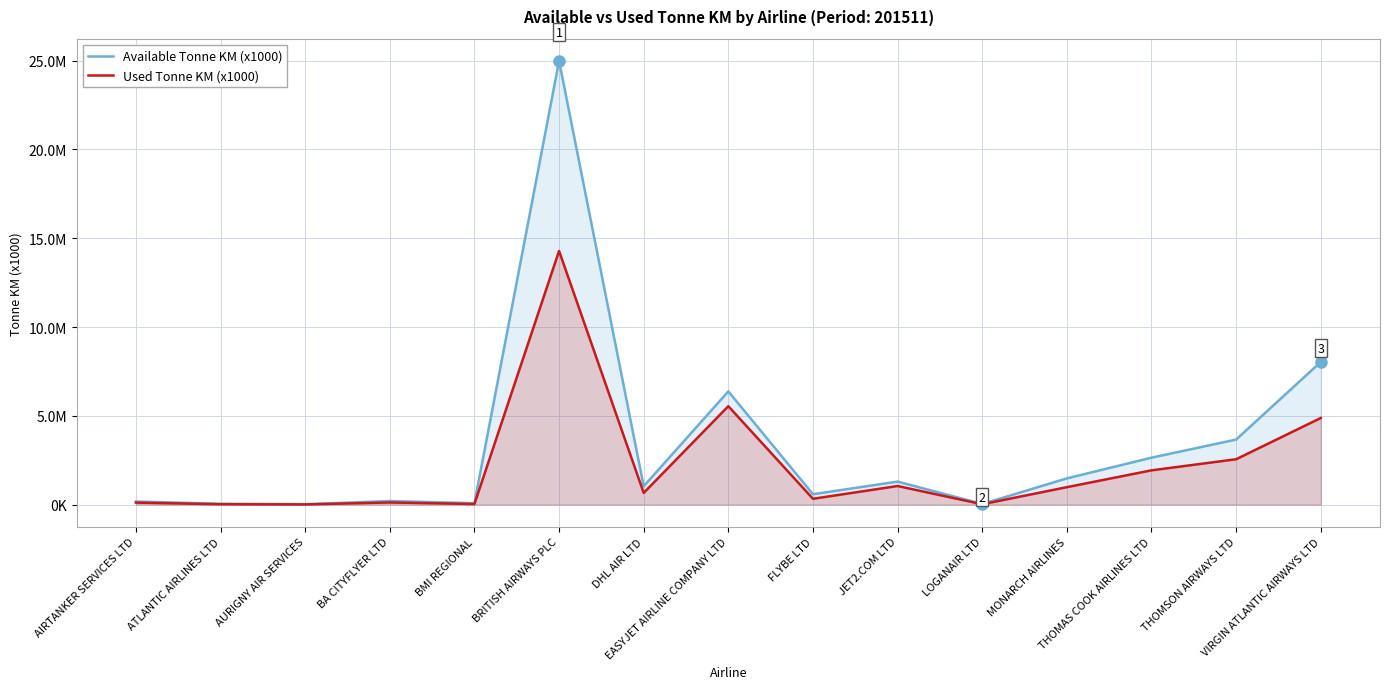

What is the label of the 10th point from the left?

JET2.COM LTD